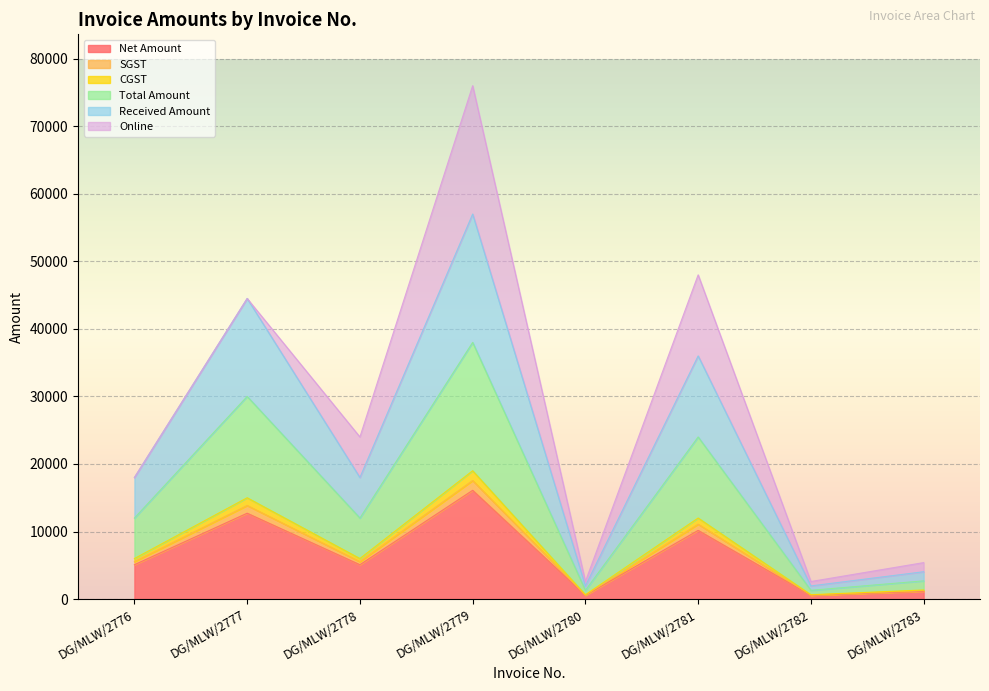

At how many categories does at least one series exceed 47993?

1